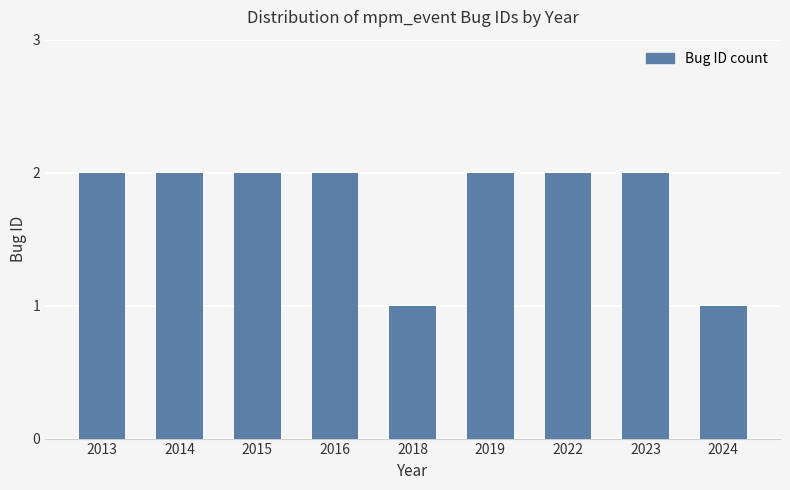

What is the value of the 1st bar from the left?

2